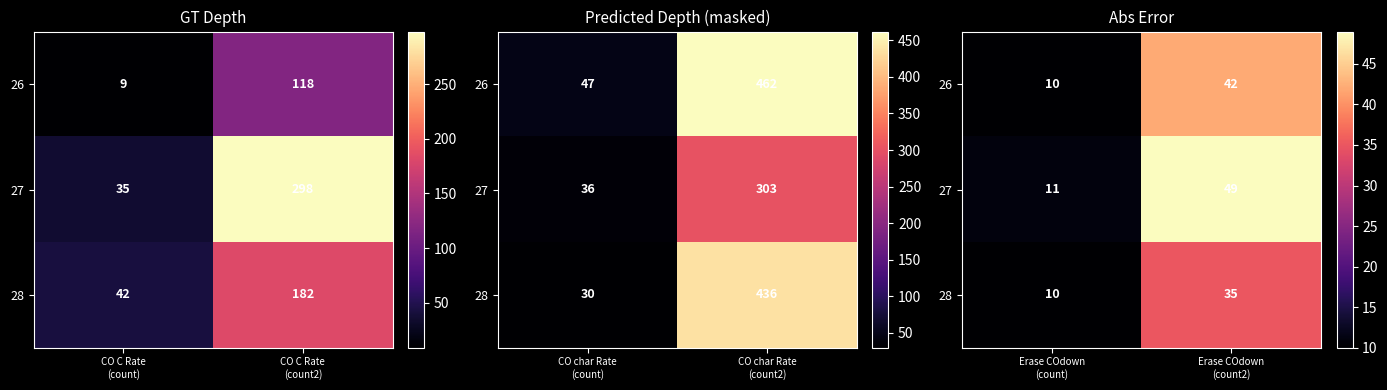

At which label does 27 reach its minimum?

Erase COdown (count)